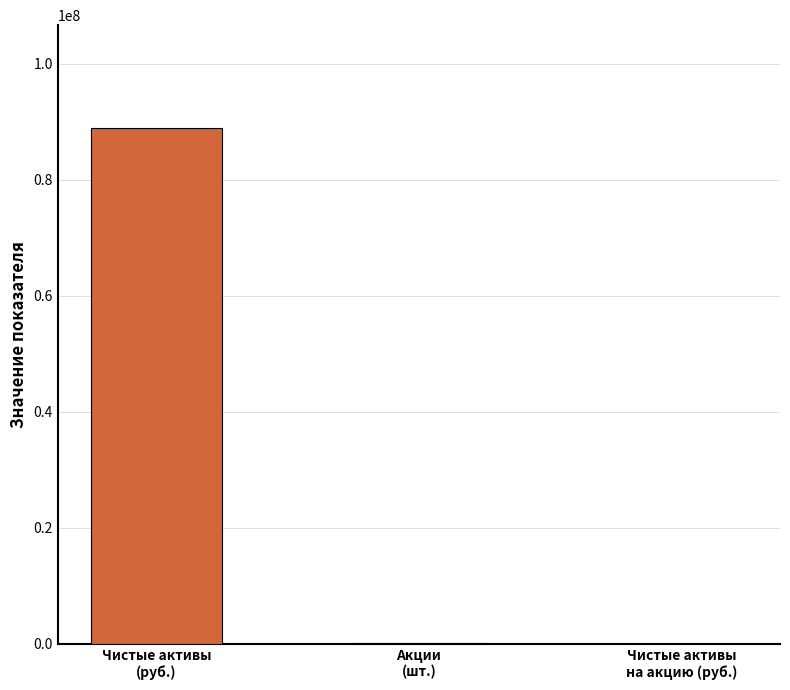

What is the change in value from Чистые активы
(руб.) to Акции
(шт.)?

-88687475.7